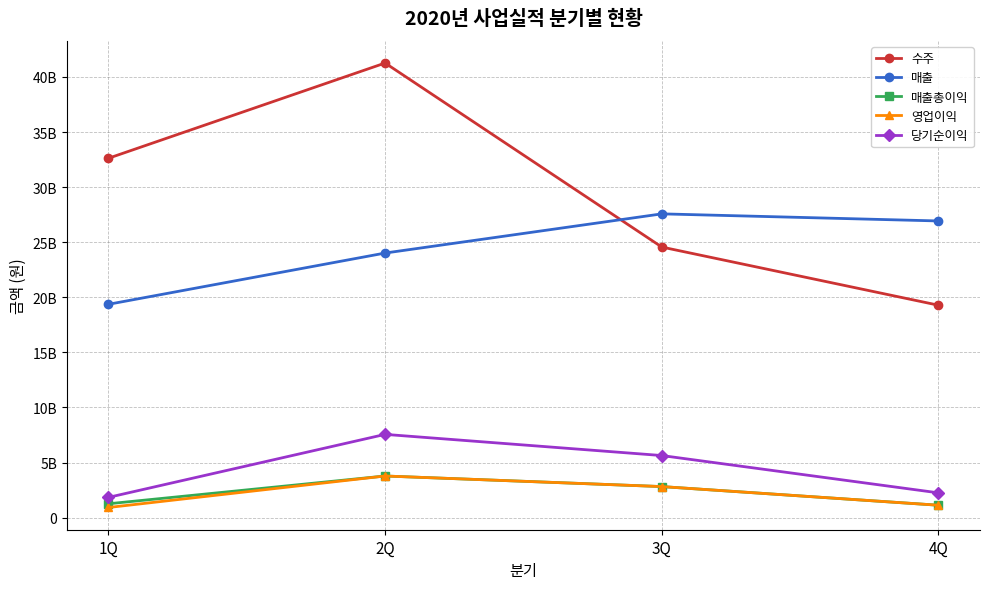

What is the label of the 3rd point from the right?

2Q